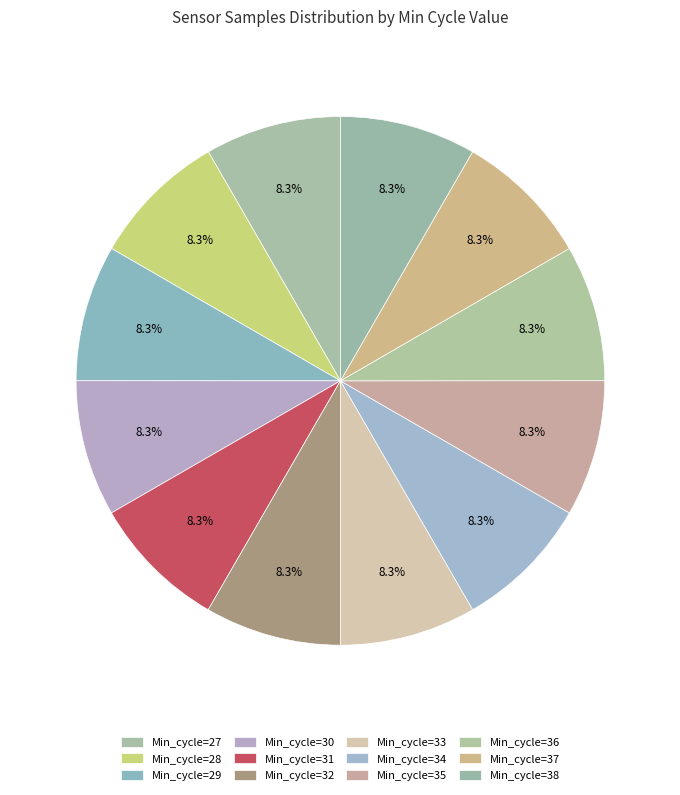

What is the largest slice in the pie chart?

33